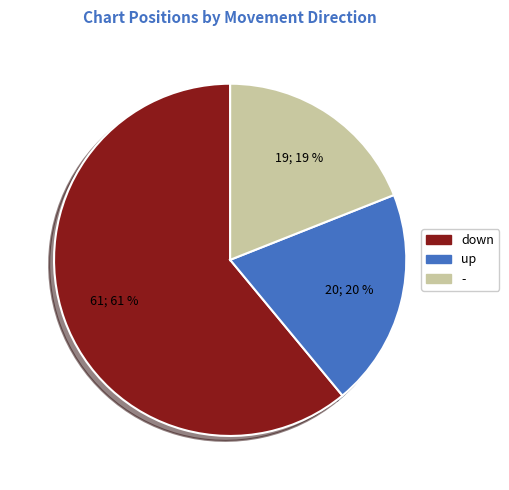

Which category has the smallest portion of the pie?

-